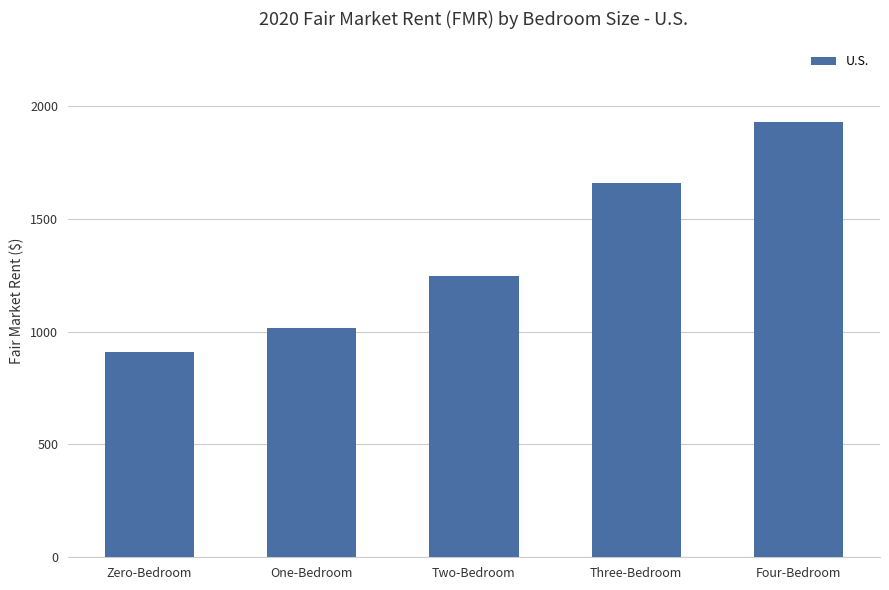

What position from the right is Two-Bedroom?

3